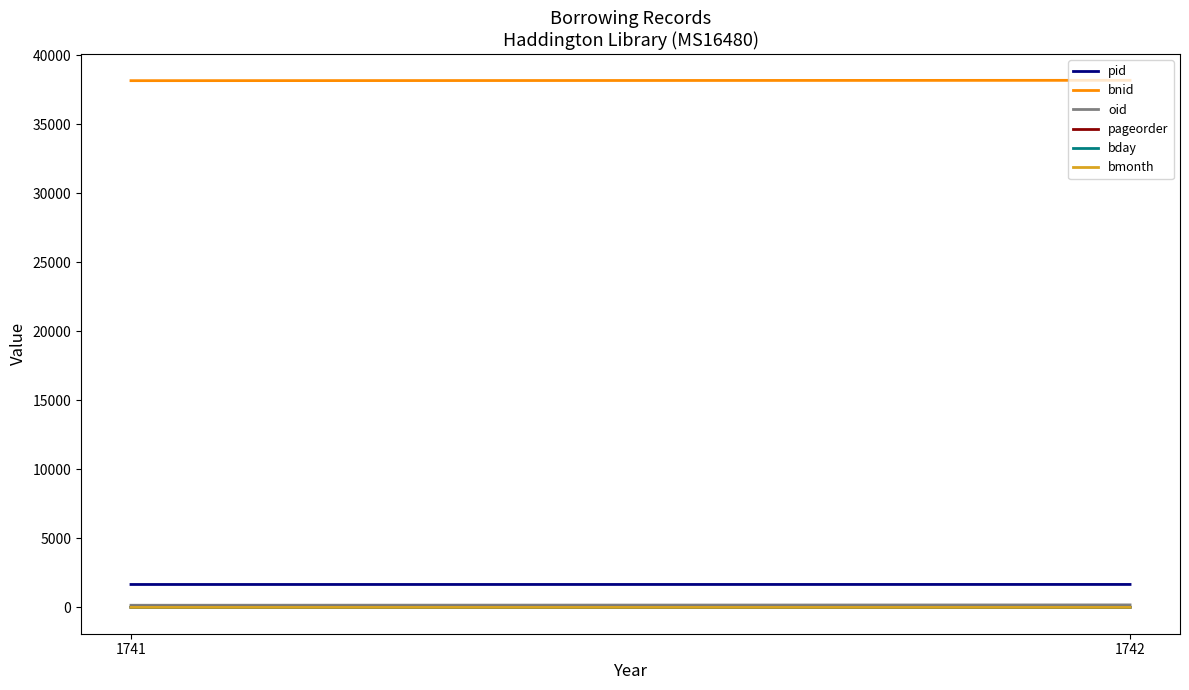

Does the chart have visible grid lines?

No